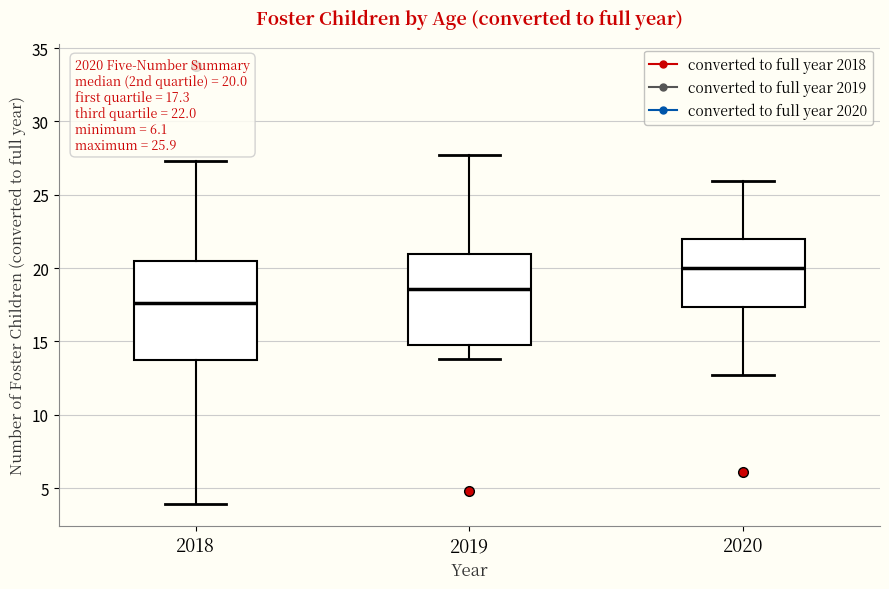

Comparing the boxes themselves (not the whiskers), which one is the tallest?

2018